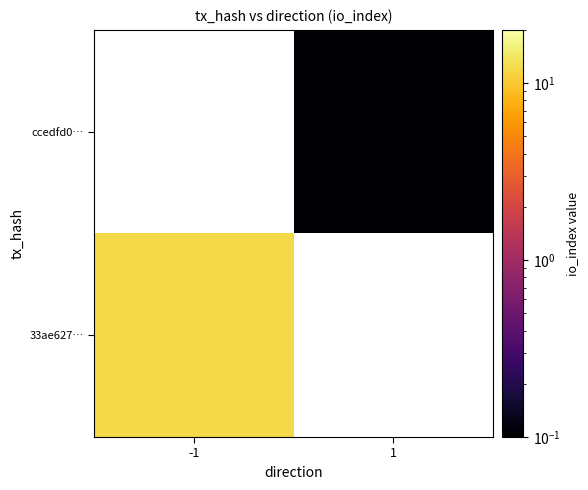

The 33ae627… series shows 5.5 at -1. True or false?

False